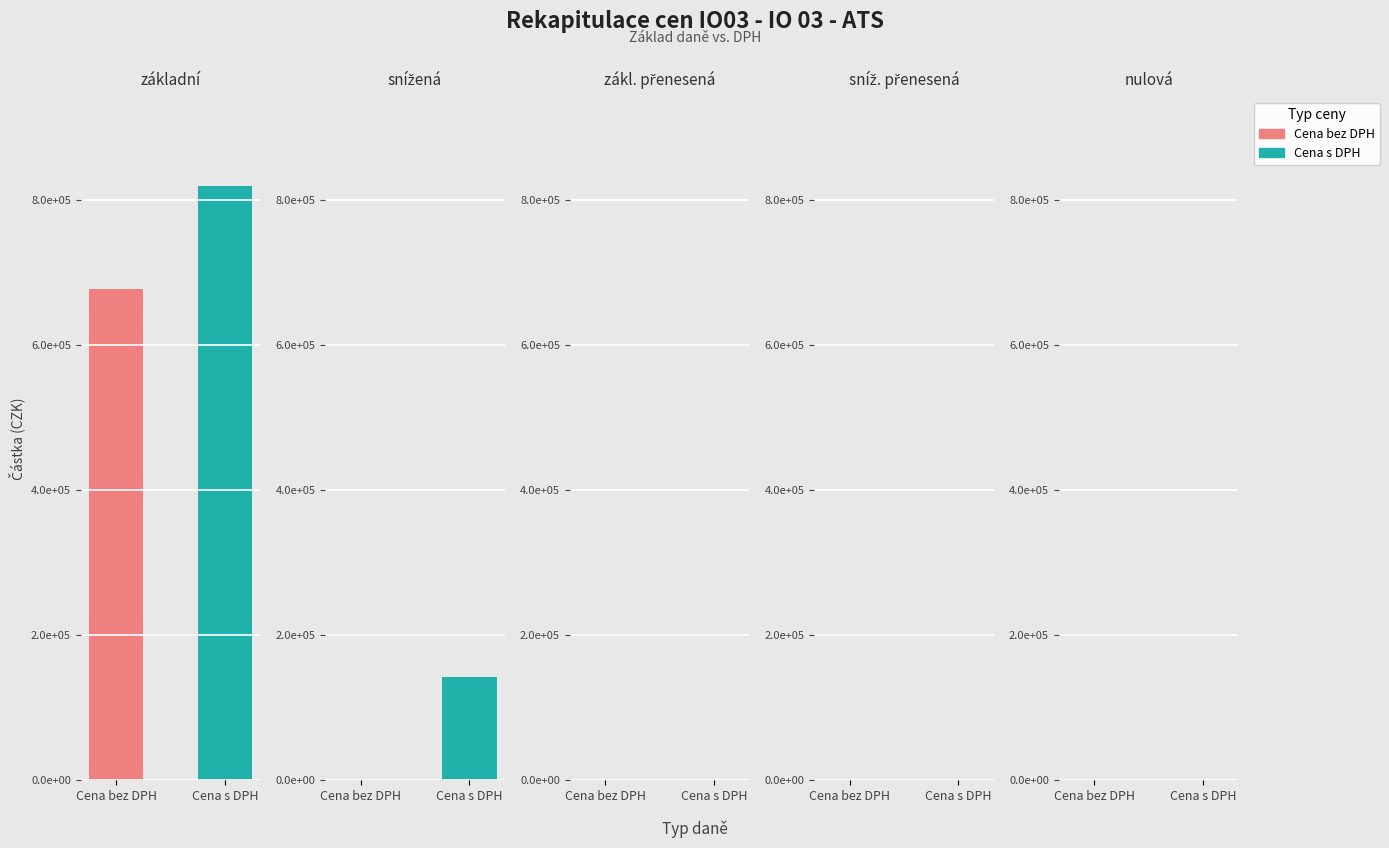

Is the value of Cena s DPH at sníž. přenesená greater than the value of Cena bez DPH at zákl. přenesená?

No